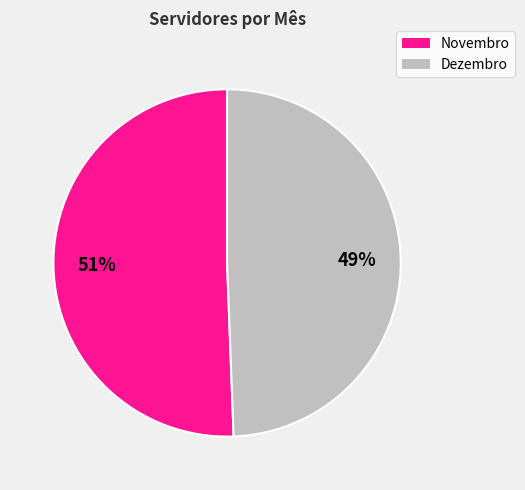

Rank the categories by value from highest to lowest.

Novembro, Dezembro